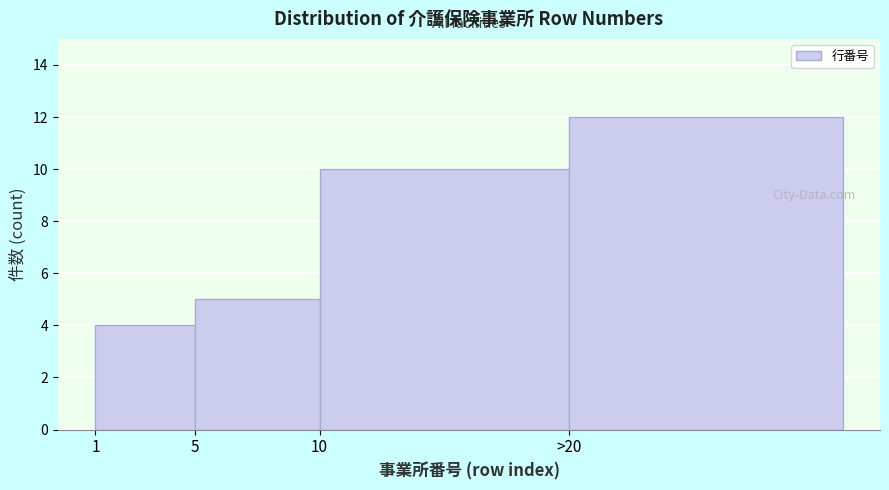

Reading right to left, extract all data points from this chart.

>20=12	10=10	5=5	1=4